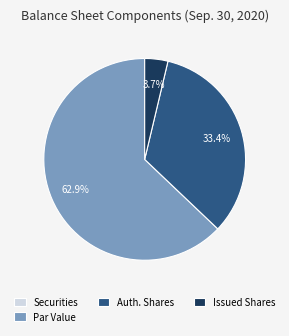

Between Issued Shares and Auth. Shares, which is larger?

Auth. Shares